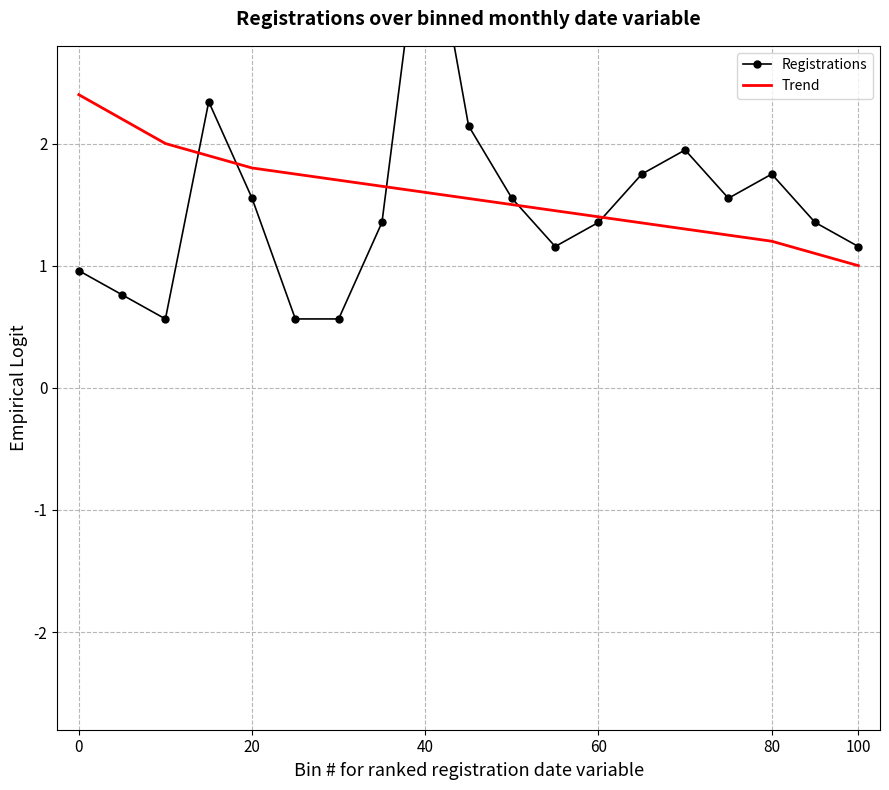

How many data points does each series have?

19